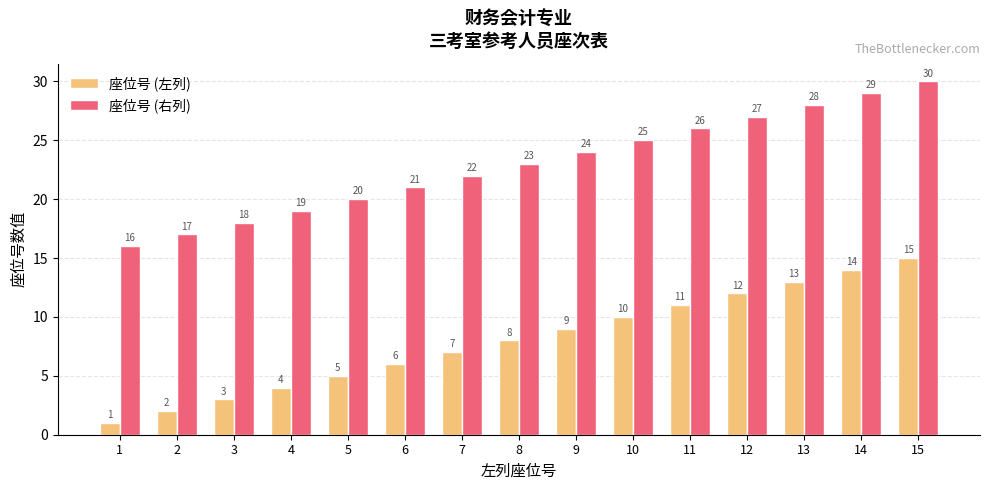

Reading right to left, transcribe all the data shown in this chart.

座位号 (左列): 15=15	14=14	13=13	12=12	11=11	10=10	9=9	8=8	7=7	6=6	5=5	4=4	3=3	2=2	1=1
座位号 (右列): 15=30	14=29	13=28	12=27	11=26	10=25	9=24	8=23	7=22	6=21	5=20	4=19	3=18	2=17	1=16